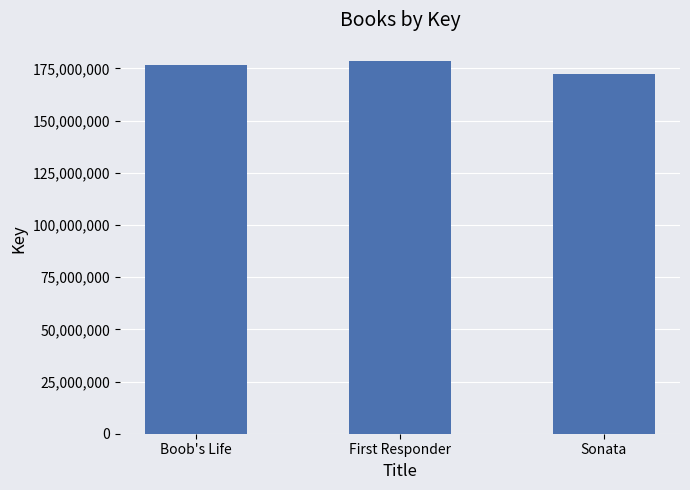

What is the label of the 2nd bar from the right?

First Responder